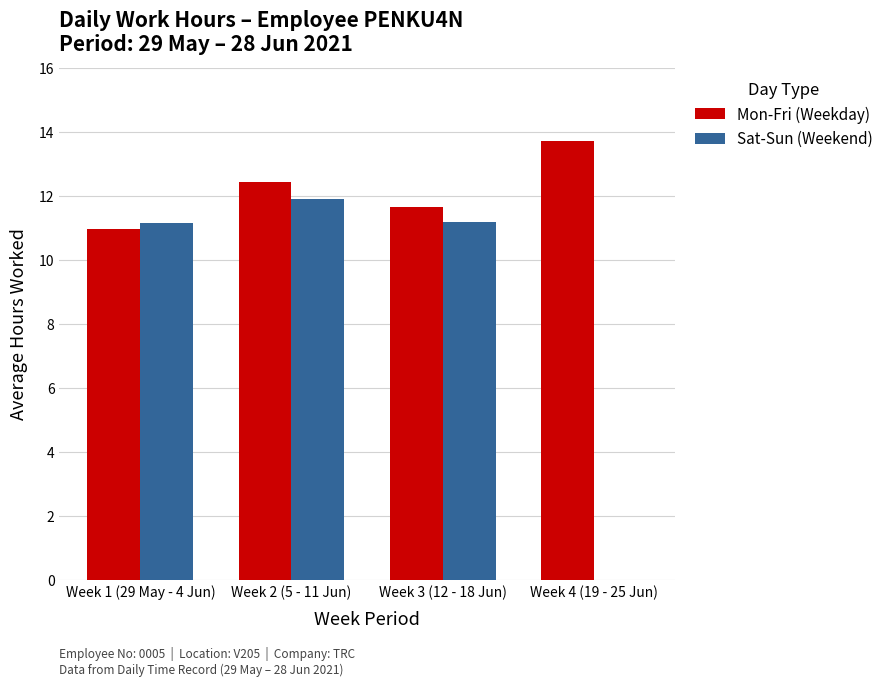

At which category is the sum across all series the highest?

Week 2 (5 - 11 Jun)